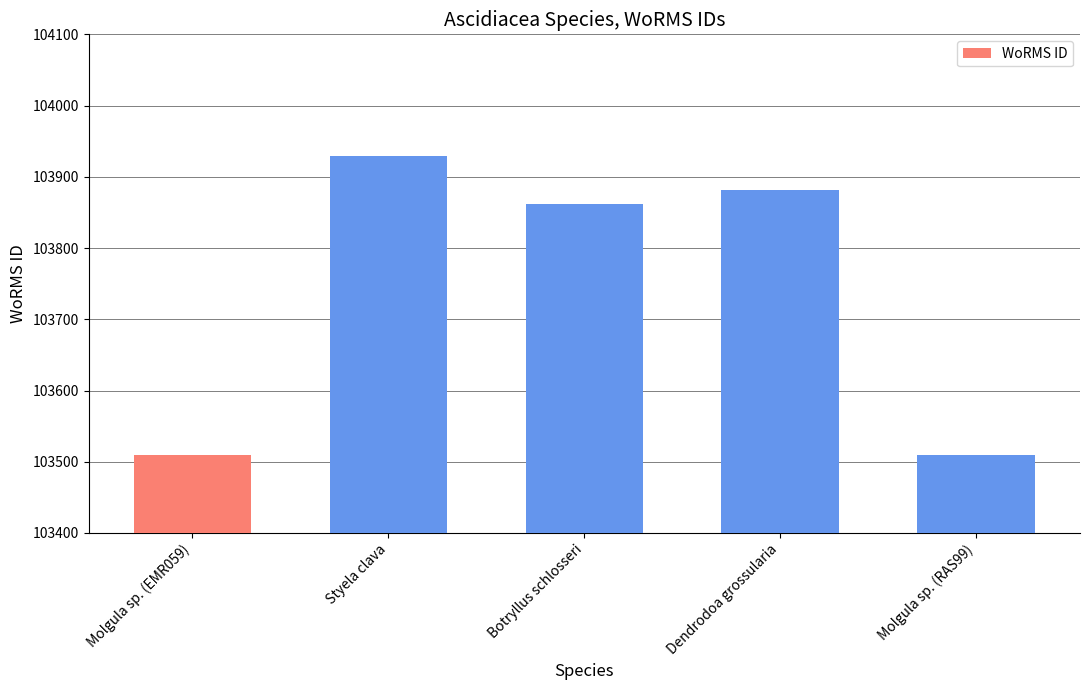

Reading left to right, extract all data points from this chart.

Molgula sp. (EMR059)=103509	Styela clava=103929	Botryllus schlosseri=103862	Dendrodoa grossularia=103882	Molgula sp. (RAS99)=103509